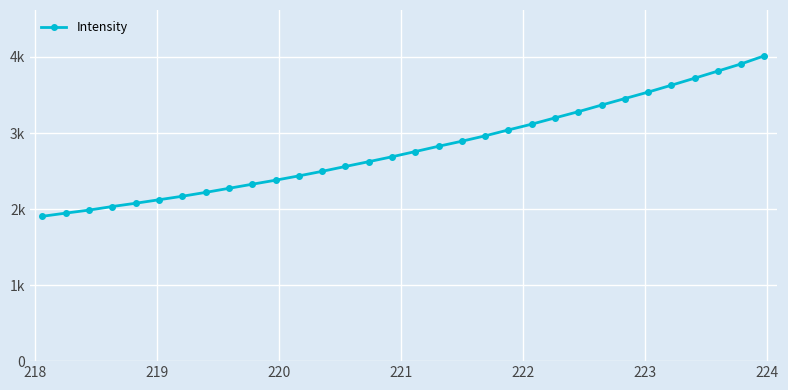

Reading right to left, list all the values displayed in this chart.

4015.7	3909.1	3814.7	3720.9	3628.6	3538.2	3453.1	3367.5	3280.5	3199.0	3116.5	3040.8	2962.9	2892.4	2825.8	2756.4	2687.6	2623.2	2560.3	2496.2	2436.3	2379.6	2326.7	2272.9	2219.2	2168.6	2122.4	2076.6	2033.7	1986.6	1946.7	1905.0